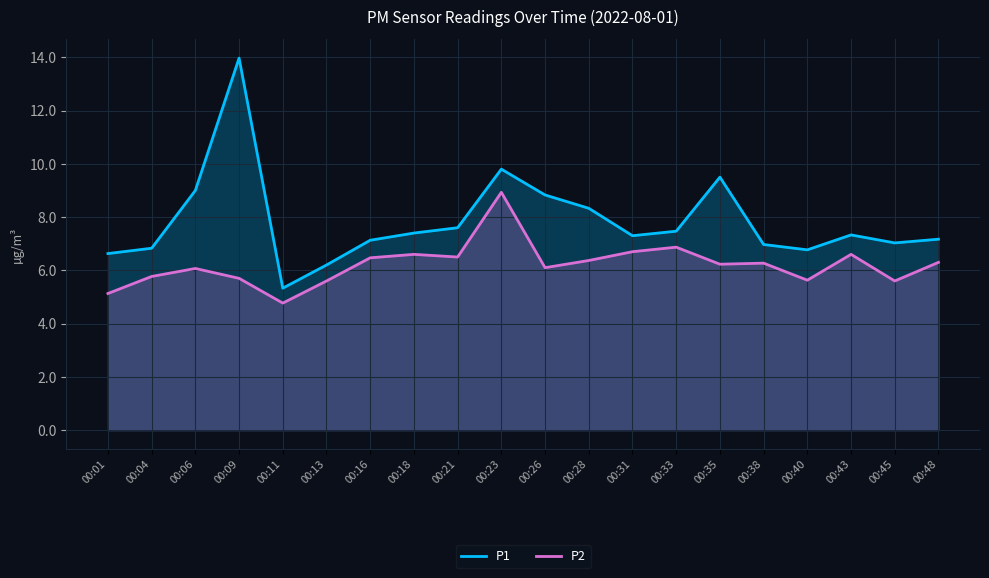

Where is the first local maximum for P1?

00:09